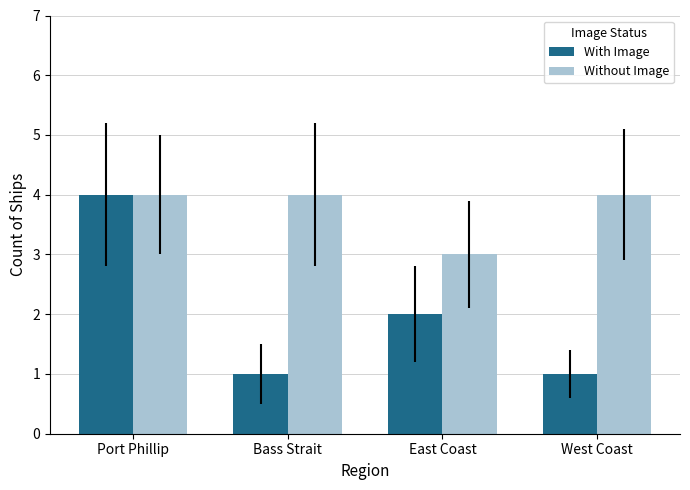

At which label is With Image closest to 2?

East Coast